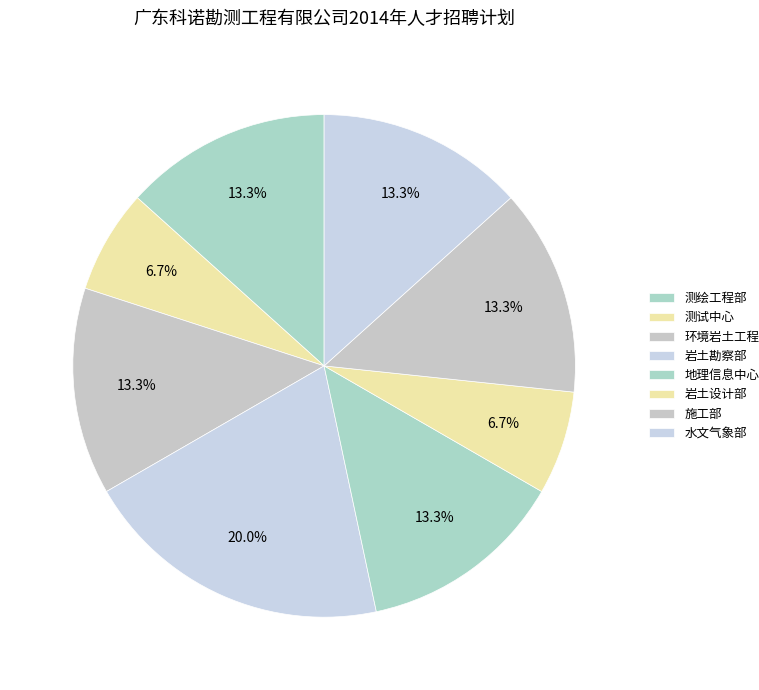

Does 地理信息中心 represent more than half of the total?

No